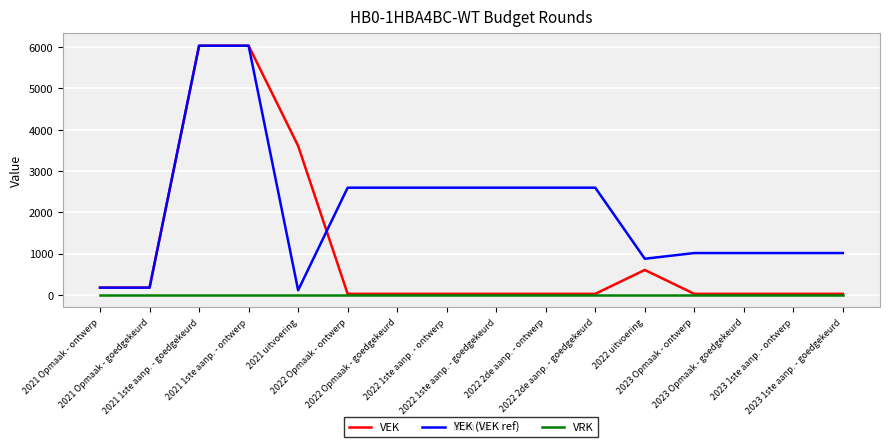

Is this an area chart (filled region under the line)?

No